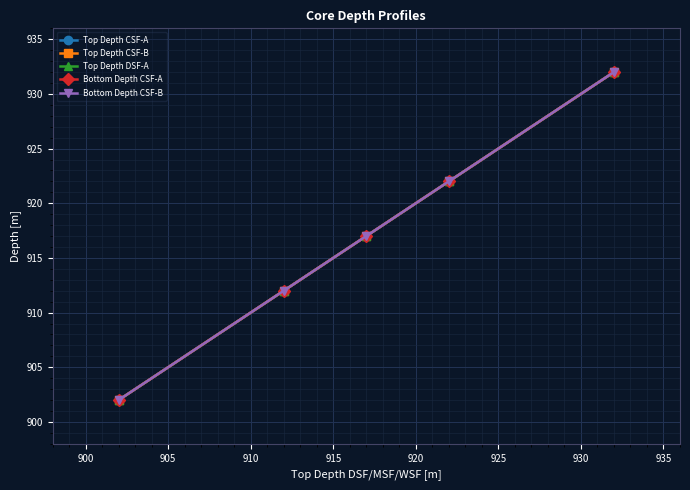

Does the chart have visible grid lines?

Yes